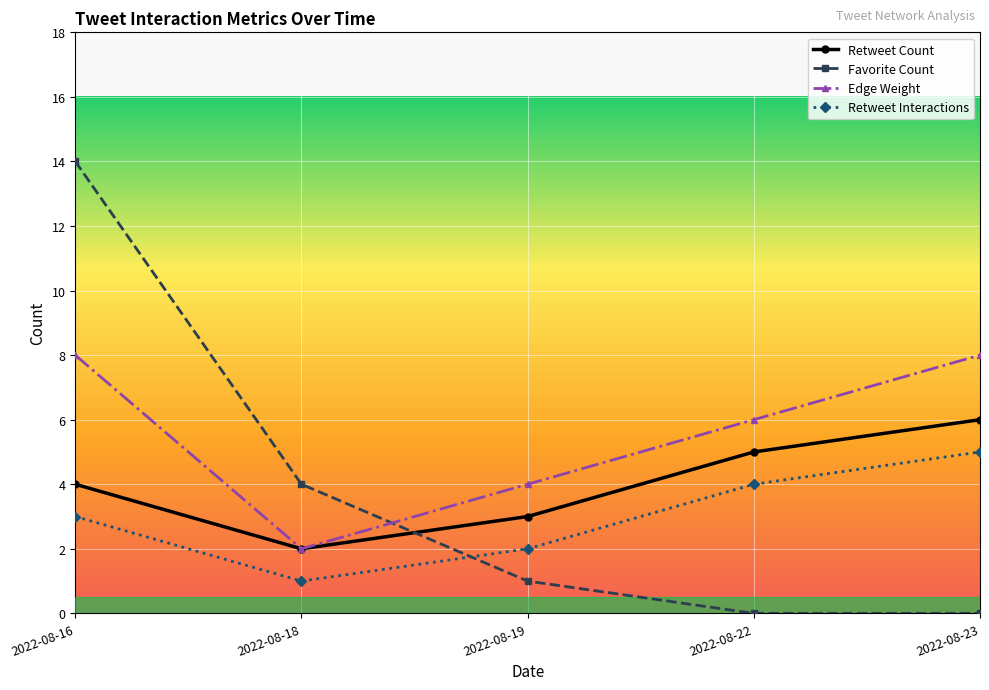

Reading left to right, list all the values displayed in this chart.

Retweet Count: 2022-08-16=4	2022-08-18=2	2022-08-19=3	2022-08-22=5	2022-08-23=6
Favorite Count: 2022-08-16=14	2022-08-18=4	2022-08-19=1	2022-08-22=0	2022-08-23=0
Edge Weight: 2022-08-16=8	2022-08-18=2	2022-08-19=4	2022-08-22=6	2022-08-23=8
Retweet Interactions: 2022-08-16=3	2022-08-18=1	2022-08-19=2	2022-08-22=4	2022-08-23=5